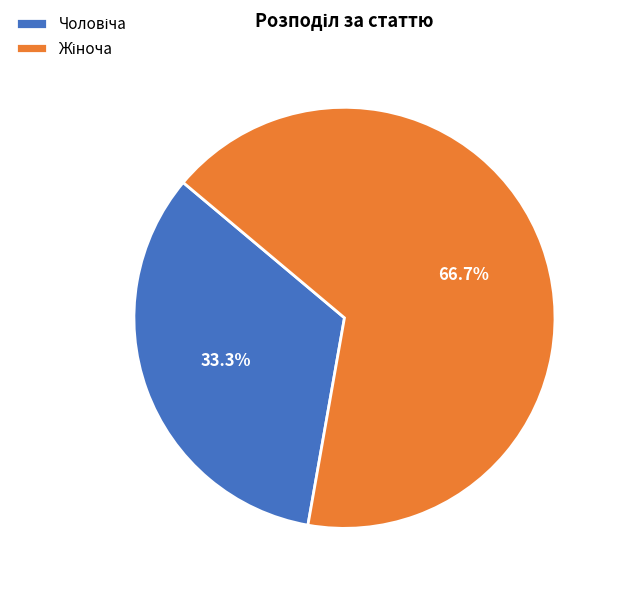

Is there any slice that represents more than half of the pie?

Yes